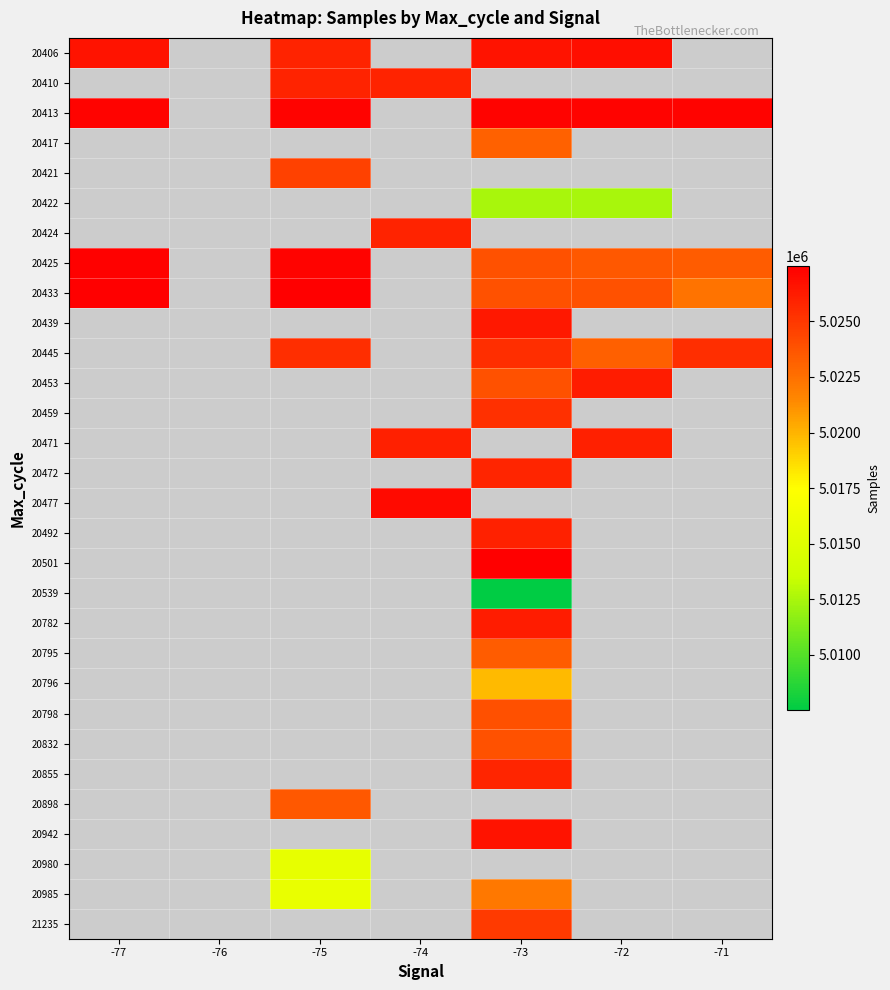

At how many categories does at least one series exceed 5016382?

6